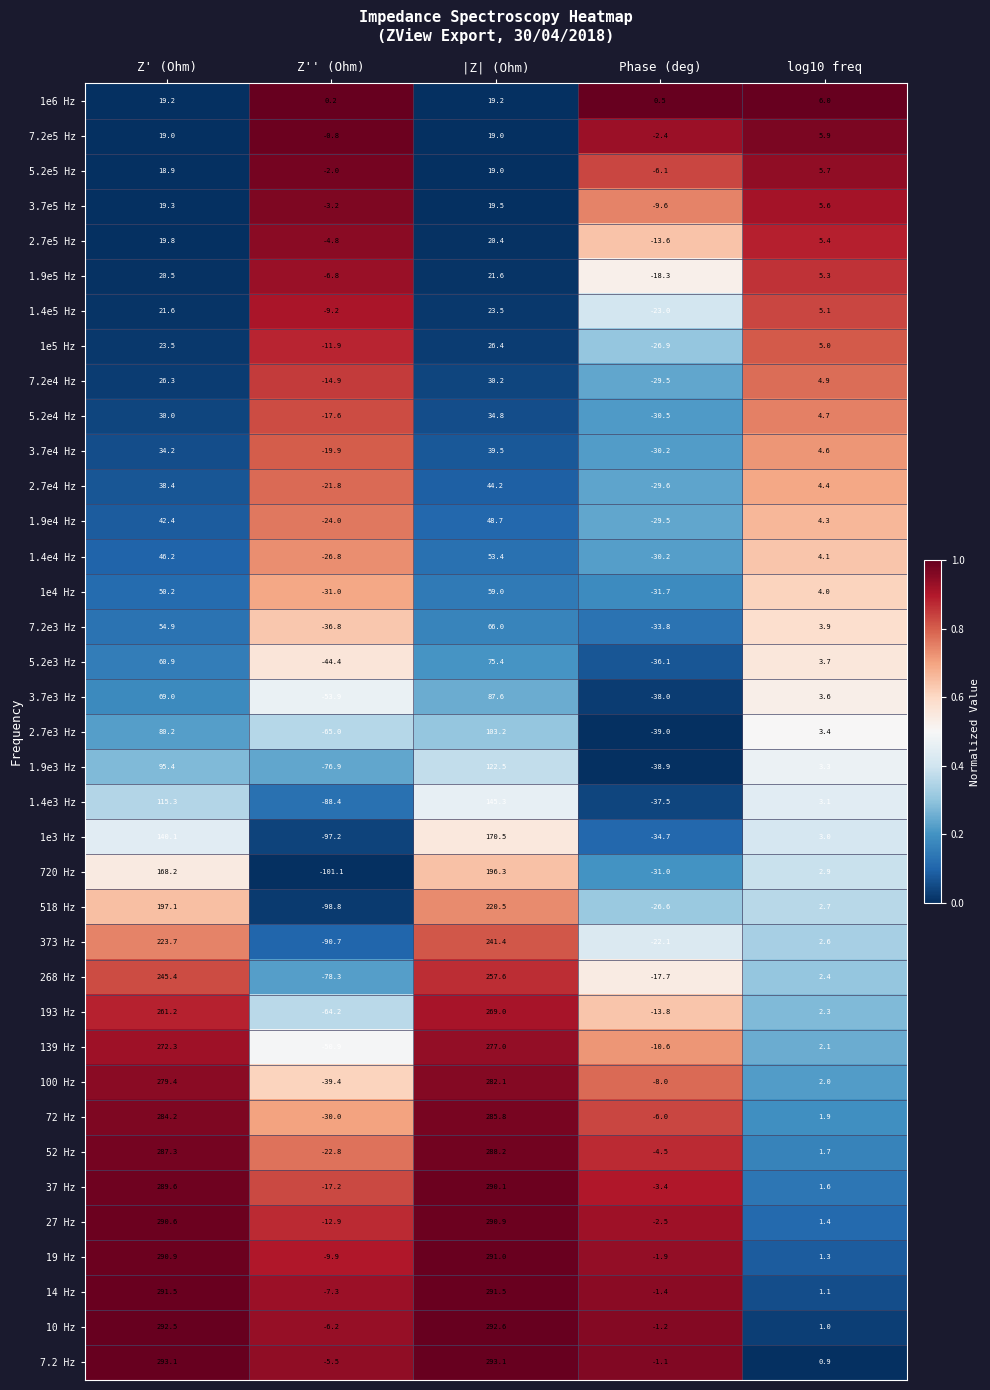

Rank the series at log10 freq from lowest to highest value.

7.2 Hz, 10 Hz, 14 Hz, 19 Hz, 27 Hz, 37 Hz, 52 Hz, 72 Hz, 100 Hz, 139 Hz, 193 Hz, 268 Hz, 373 Hz, 518 Hz, 720 Hz, 1e3 Hz, 1.4e3 Hz, 1.9e3 Hz, 2.7e3 Hz, 3.7e3 Hz, 5.2e3 Hz, 7.2e3 Hz, 1e4 Hz, 1.4e4 Hz, 1.9e4 Hz, 2.7e4 Hz, 3.7e4 Hz, 5.2e4 Hz, 7.2e4 Hz, 1e5 Hz, 1.4e5 Hz, 1.9e5 Hz, 2.7e5 Hz, 3.7e5 Hz, 5.2e5 Hz, 7.2e5 Hz, 1e6 Hz